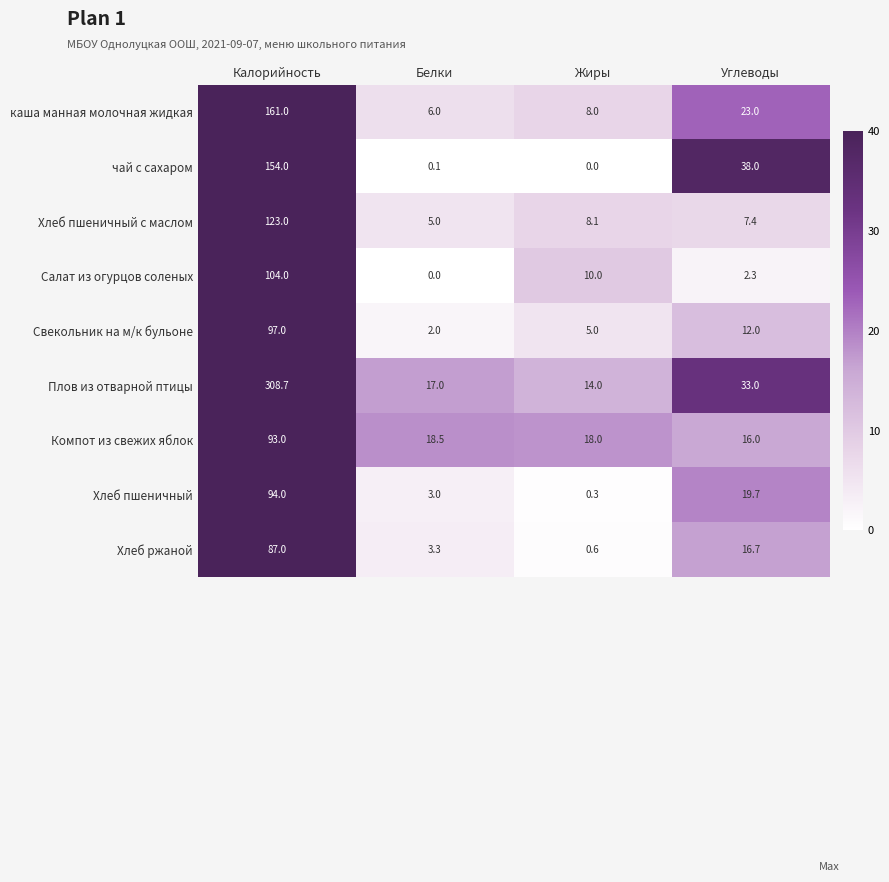

Is it true that Салат из огурцов соленых equals 3.8 at Углеводы?

False